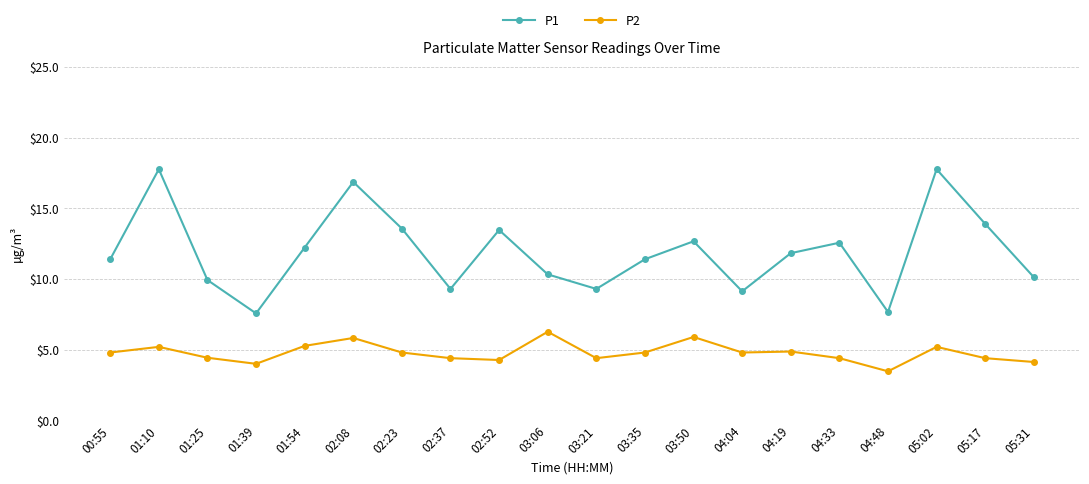

What is the label of the 19th point from the left?

05:17